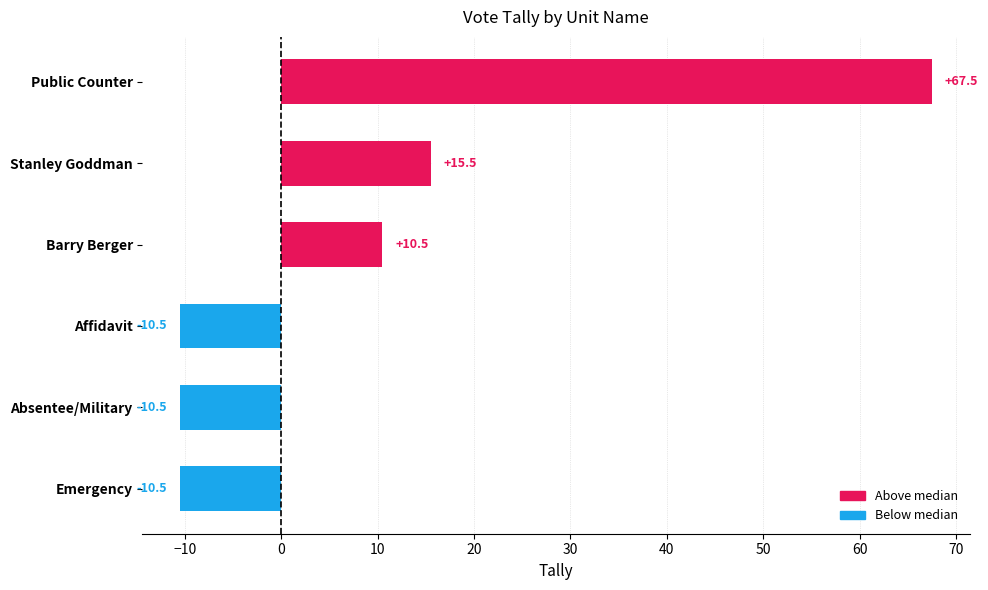

What is the difference between the values at Affidavit and Stanley Goddman?

26.0